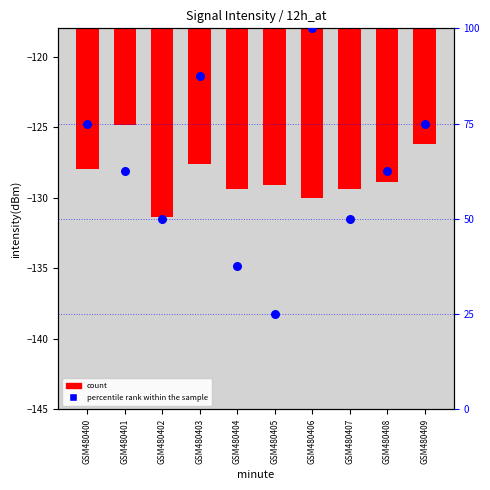

Which series has the largest total across all categories?

percentile rank within the sample